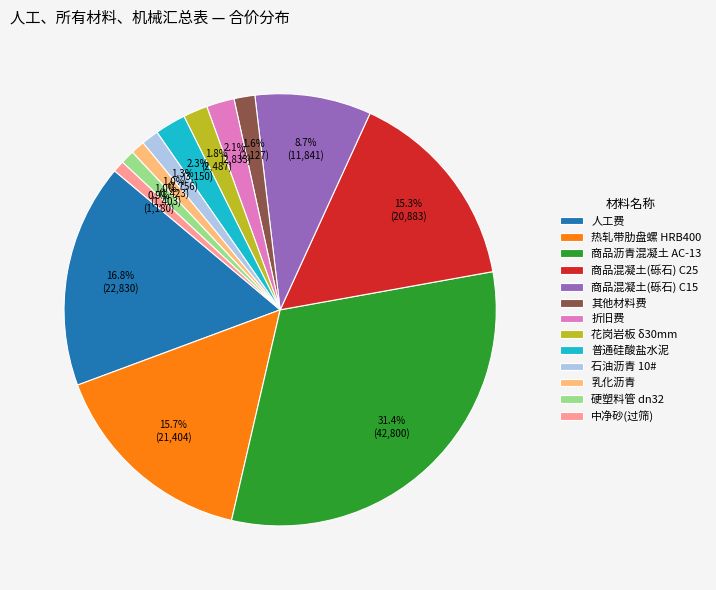

Which has a higher value, 硬塑料管 dn32 or 折旧费?

折旧费